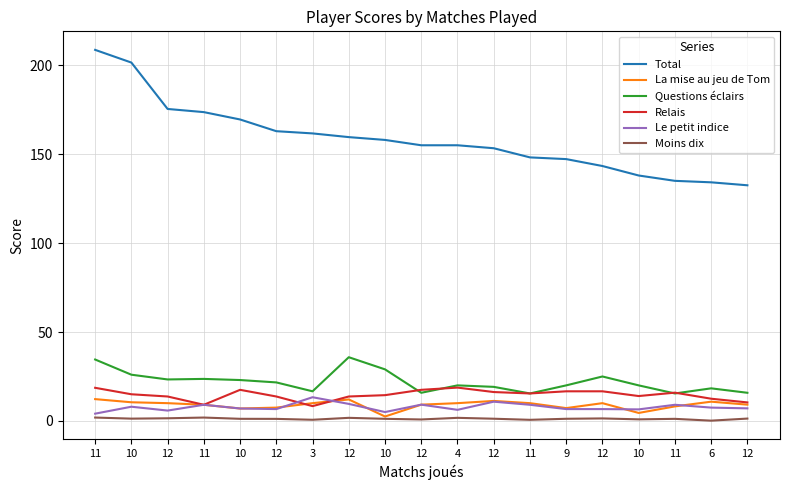

After their last crossing, which series has the higher values: La mise au jeu de Tom or Le petit indice?

La mise au jeu de Tom